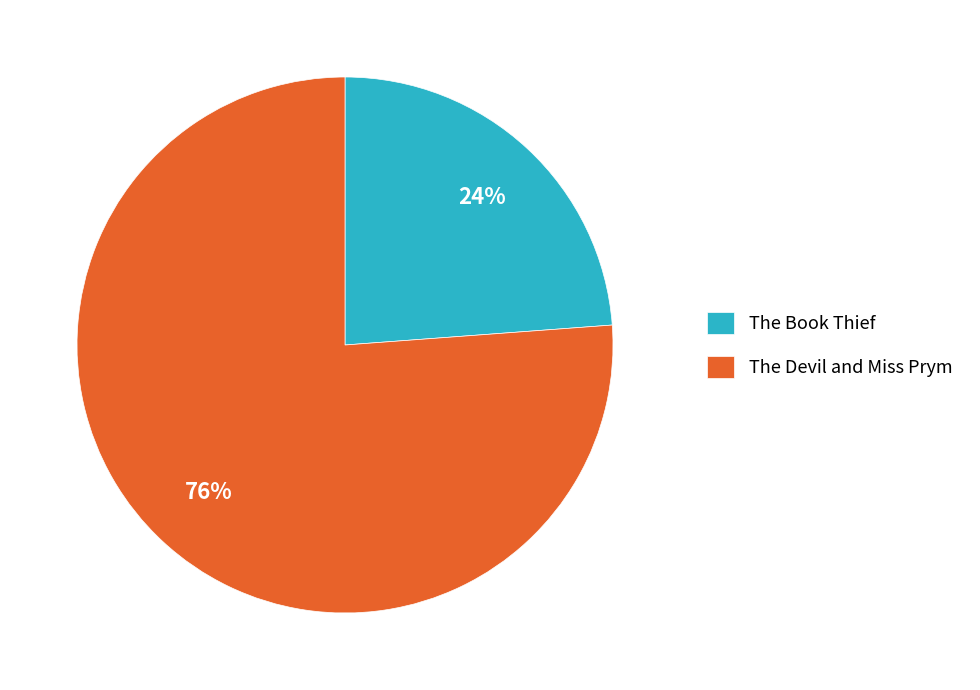

Which category has the smallest portion of the pie?

The Book Thief